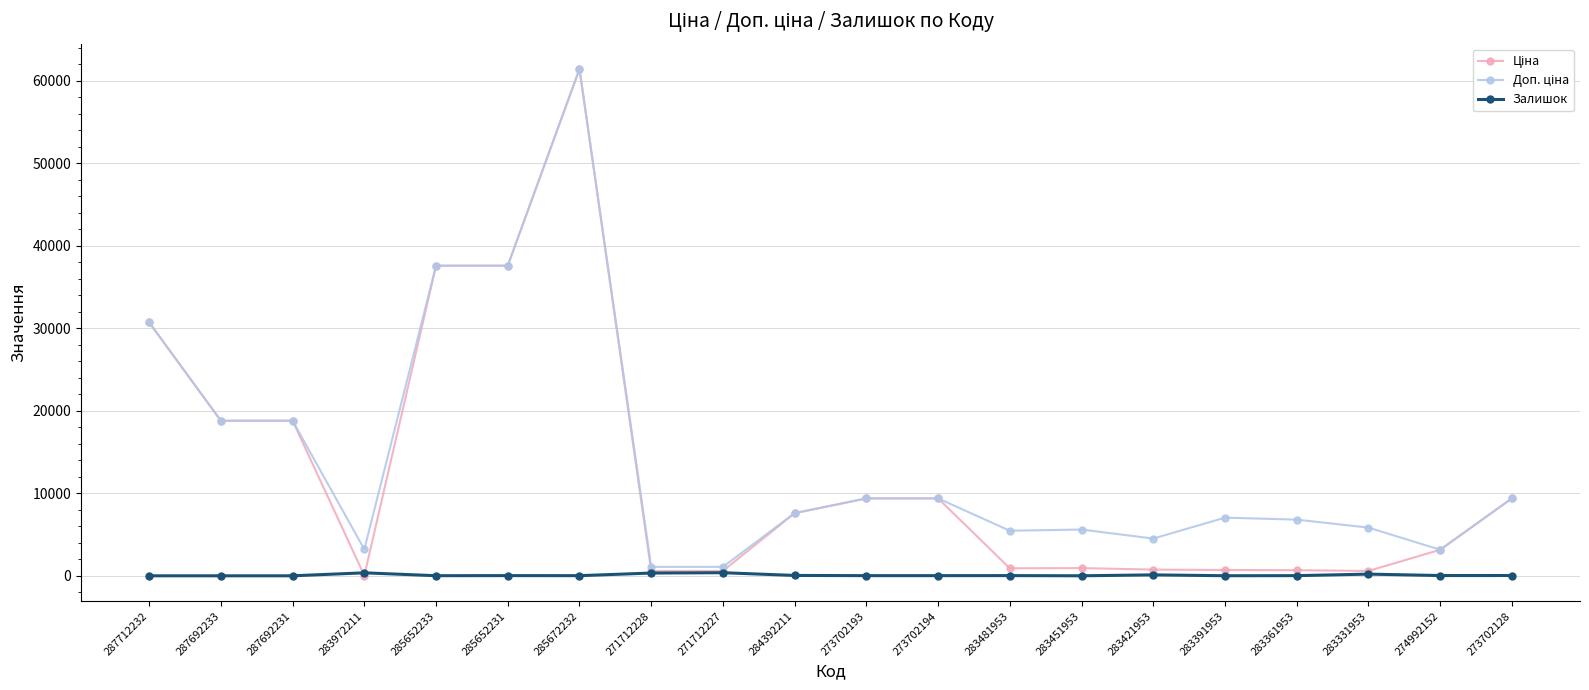

What is the difference between the second highest and minimum values in the Залишок series?

360.0